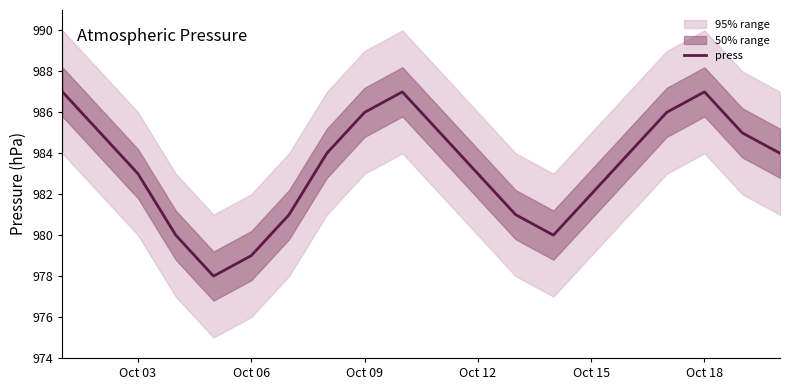

Reading left to right, transcribe all the data shown in this chart.

987	985	983	980	978	979	981	984	986	987	985	983	981	980	982	984	986	987	985	984